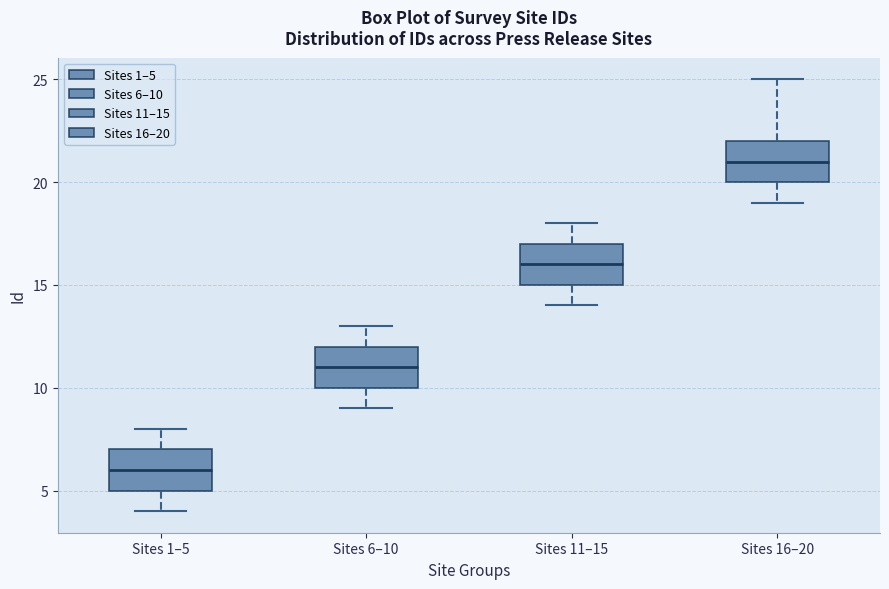

Reading left to right, transcribe this box plot: for each box, give where its median line is, the range the box spans, and where its two whiskers end, as read against the y-axis. The values are not printed on the chart, so give them approximately, as read against the axis.

Sites 1–5: median 6, box 5 to 7, whiskers 4 to 8
Sites 6–10: median 11, box 10 to 12, whiskers 9 to 13
Sites 11–15: median 16, box 15 to 17, whiskers 14 to 18
Sites 16–20: median 21, box 20 to 22, whiskers 19 to 25